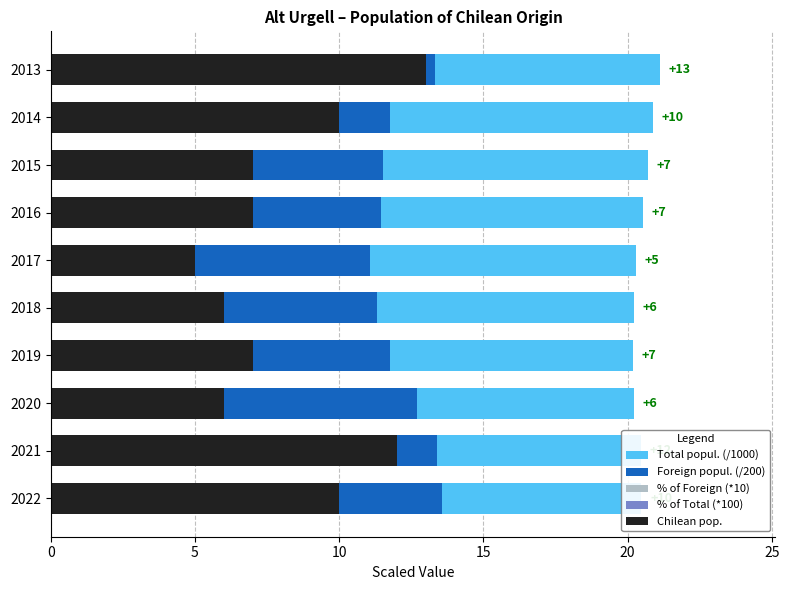

Reading right to left, transcribe all the data shown in this chart.

Total popul. (/1000): 21.1	20.9	20.7	20.5	20.3	20.2	20.2	20.2	20.5	20.5
Foreign popul. (/200): 13.3	11.8	11.5	11.5	11.1	11.3	11.8	12.7	13.4	13.6
% of Foreign (*10): 4.9	4.2	3.0	3.1	2.3	2.6	3.0	2.4	4.5	3.7
% of Total (*100): 6.0	5.0	3.0	3.0	2.0	3.0	3.0	3.0	6.0	5.0
Chilean pop.: 13.0	10.0	7.0	7.0	5.0	6.0	7.0	6.0	12.0	10.0